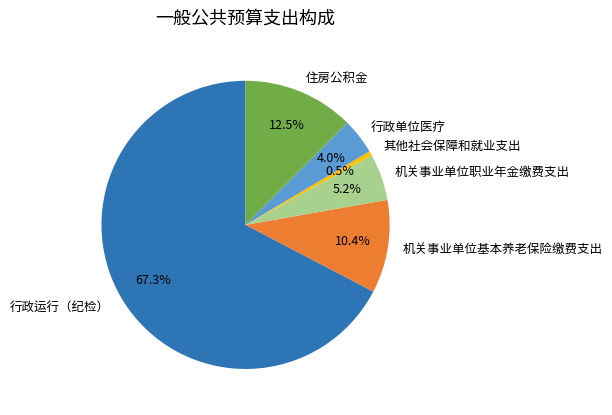

Count the number of slices in the pie.

6